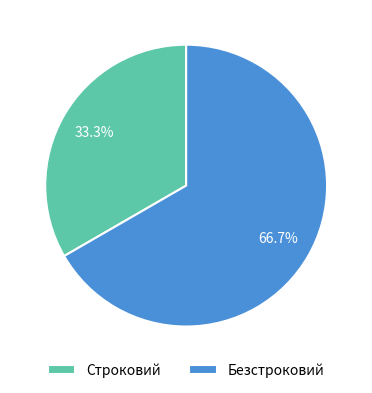

Between Безстроковий and Строковий, which is larger?

Безстроковий